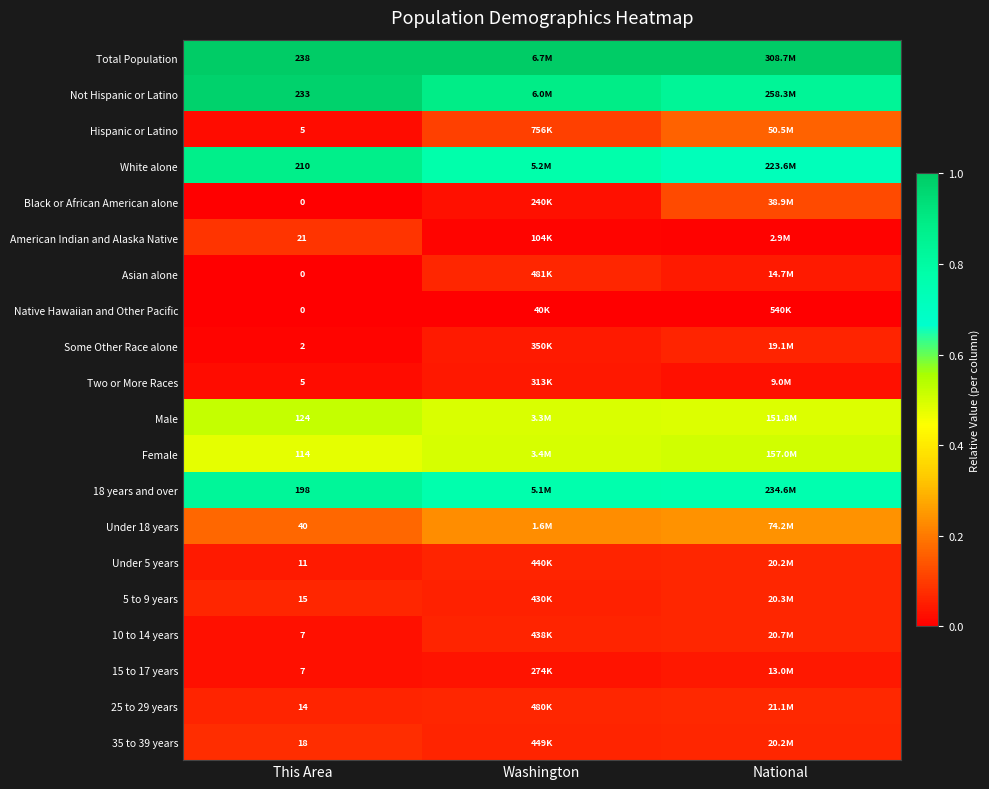

List the labels in order of Asian alone value, smallest first.

This Area, National, Washington